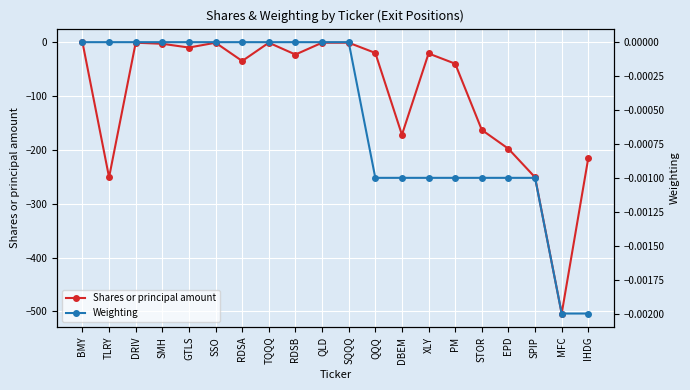

True or false: Weighting has a value of -0.0 at TQQQ.

False